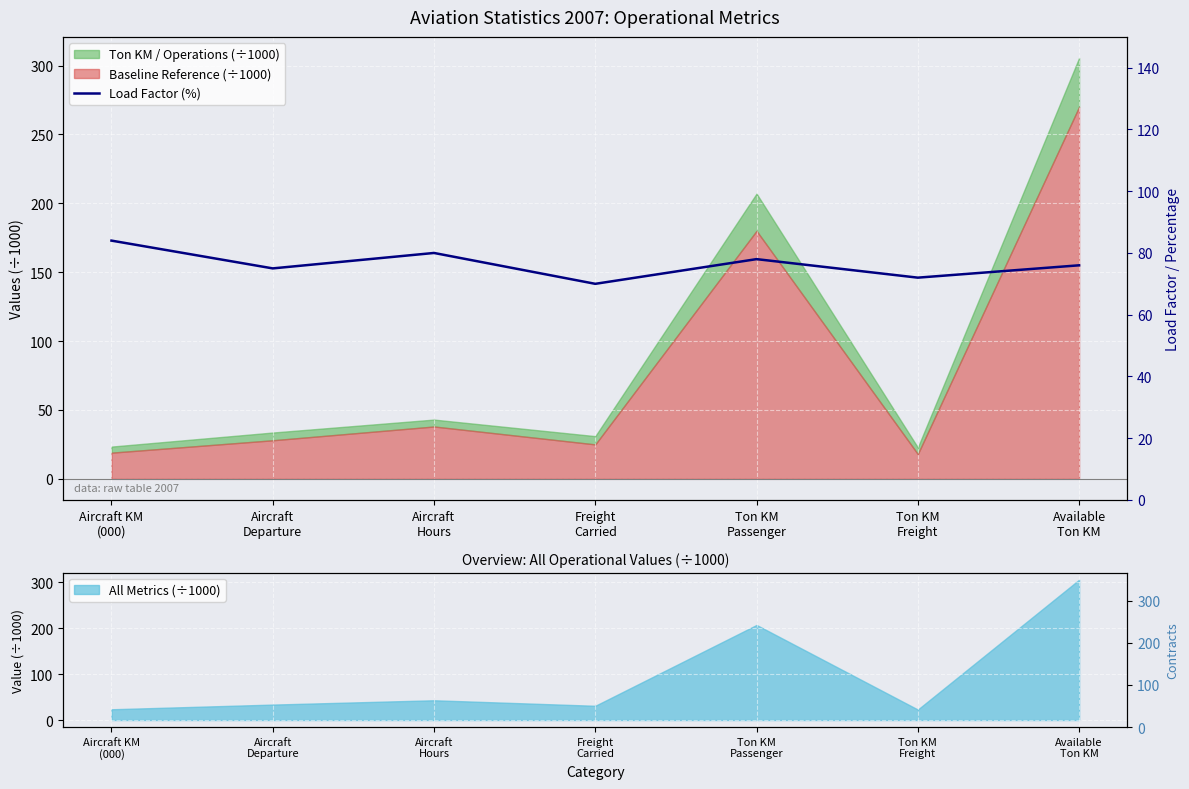

Reading right to left, what are all the values shown in this chart?

76	72	78	70	80	75	84